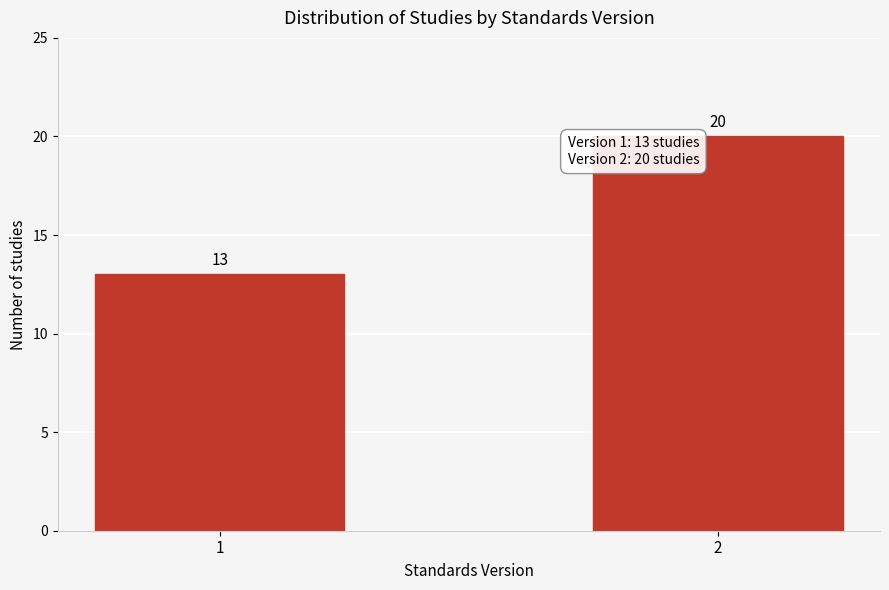

Reading left to right, list all the values displayed in this chart.

13	20